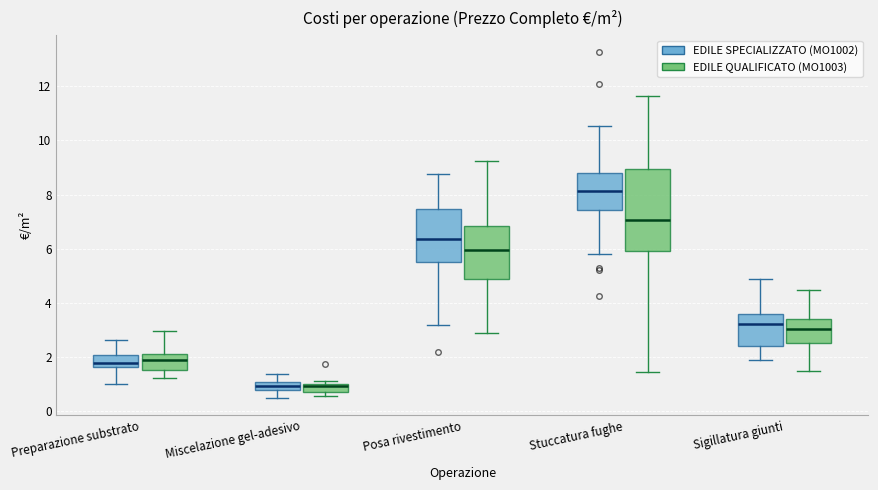

Where does the upper whisker of the box for Miscelazione gel-adesivo (EDILE SPECIALIZZATO (MO1002)) end on the y-axis? The values are not printed on the chart, so give them approximately, as read against the axis.

1.4